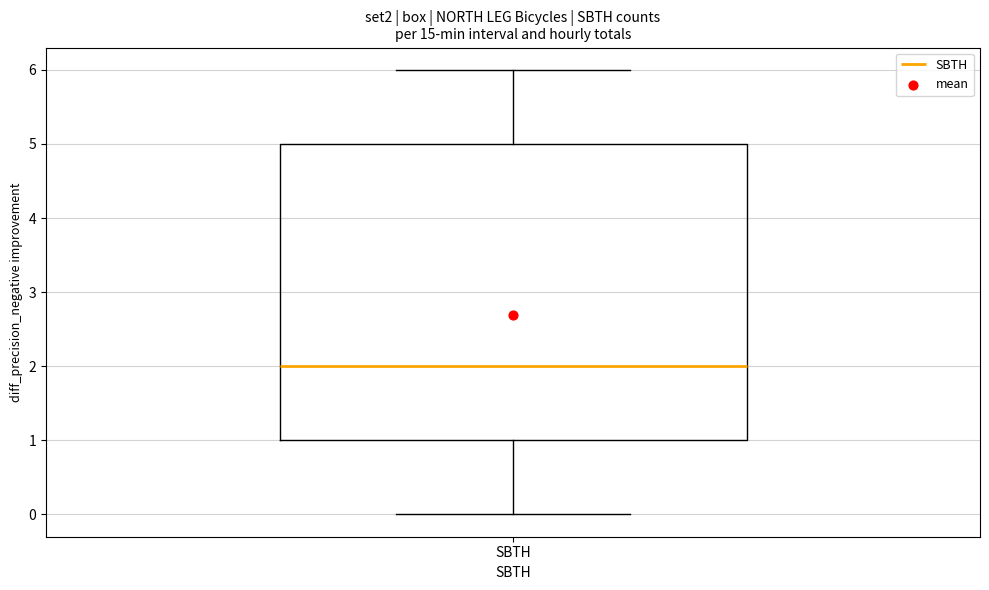

Where is the lower edge of the box for SBTH on the y-axis? The values are not printed on the chart, so give them approximately, as read against the axis.

1